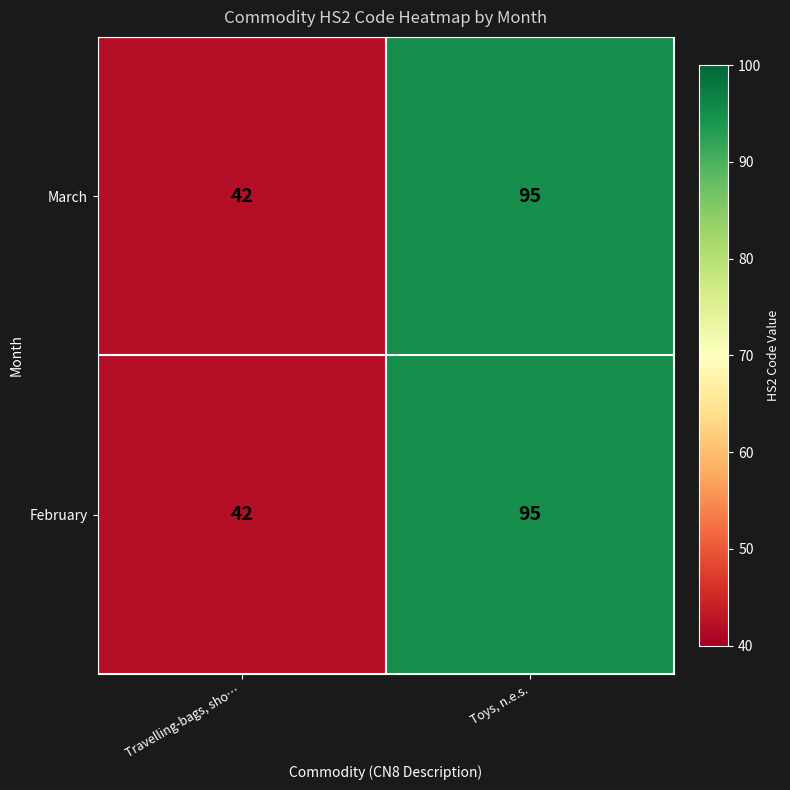

How many values in the March series are below 95?

1